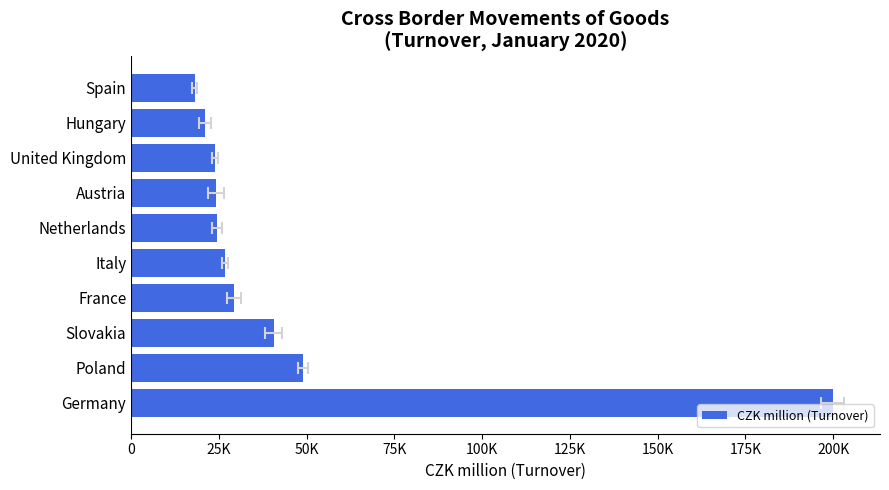

Reading right to left, transcribe all the data shown in this chart.

18056	20980	23863	24211	24459	26649	29307	40557	49004	199888